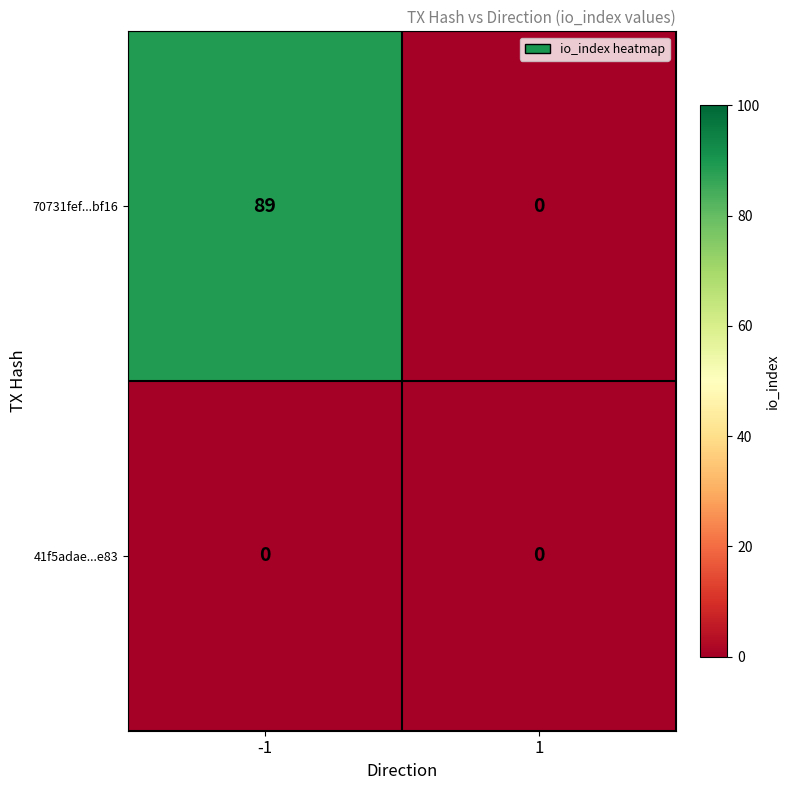

Rank the series by their maximum value, from highest to lowest.

70731fef...bf16, 41f5adae...e83